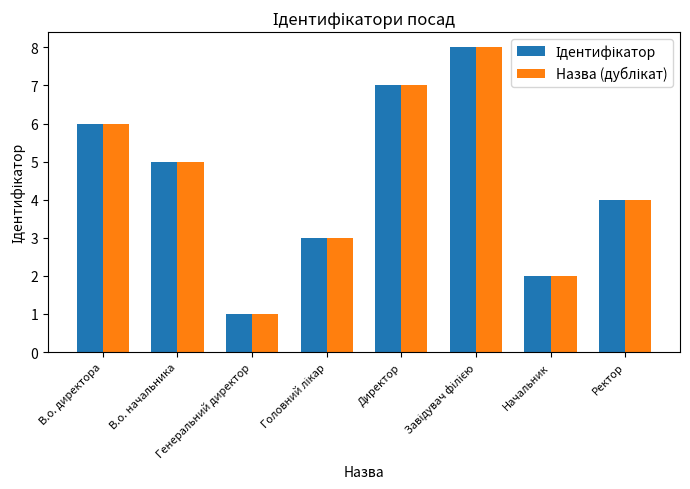

What is the greatest value displayed?

8